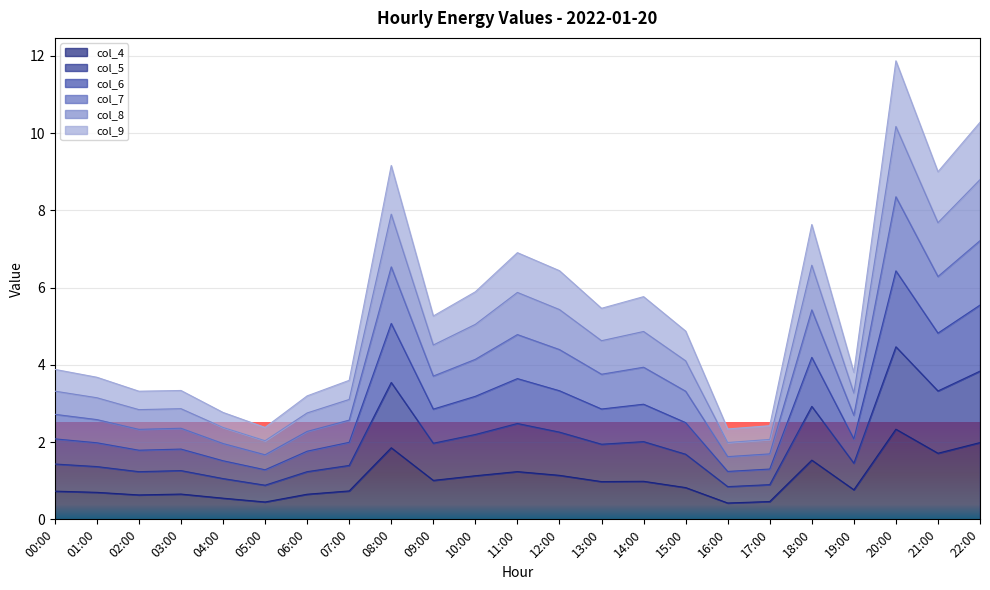

True or false: col_6 and col_4 intersect in this chart.

False